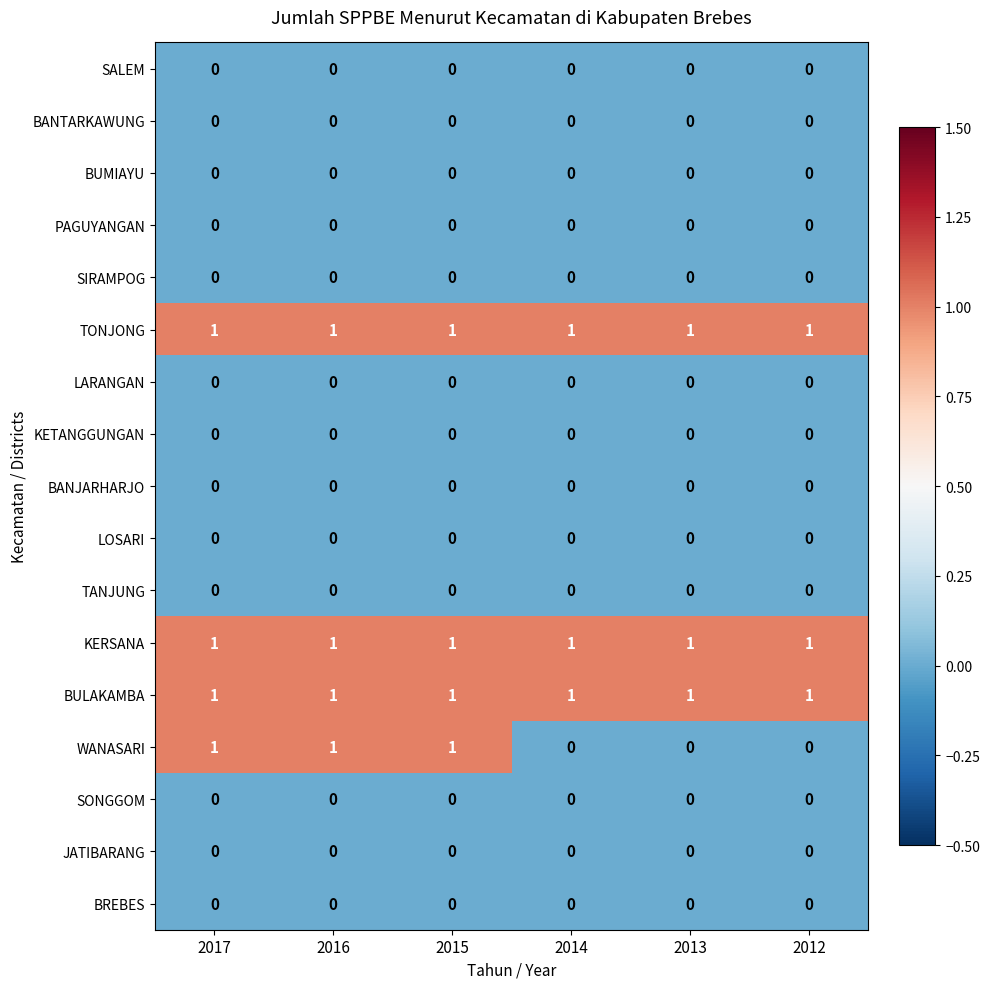

The KERSANA series shows 2 at 2012. True or false?

False